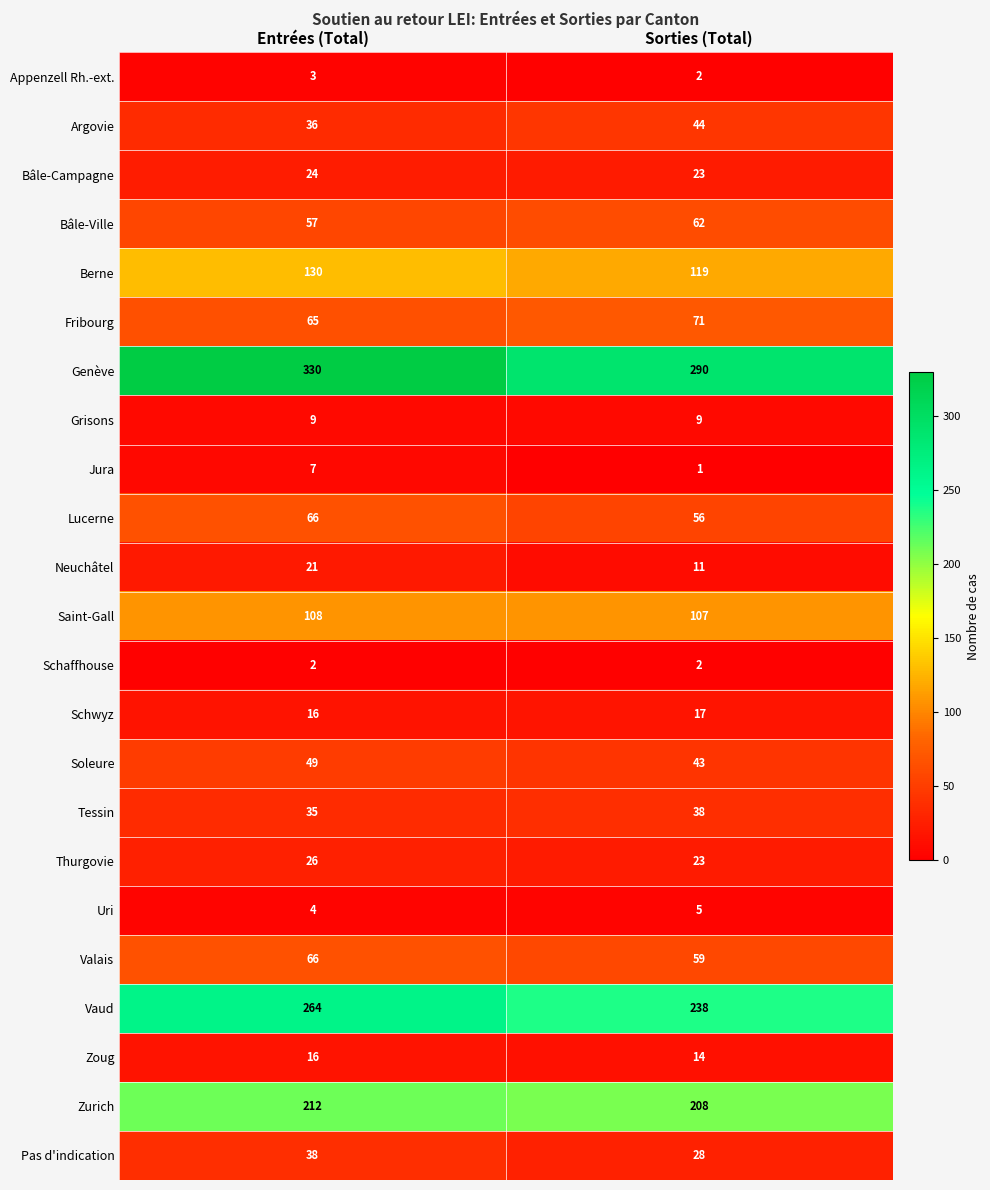

What is the spread (max minus min) of values at Entrées (Total)?

328